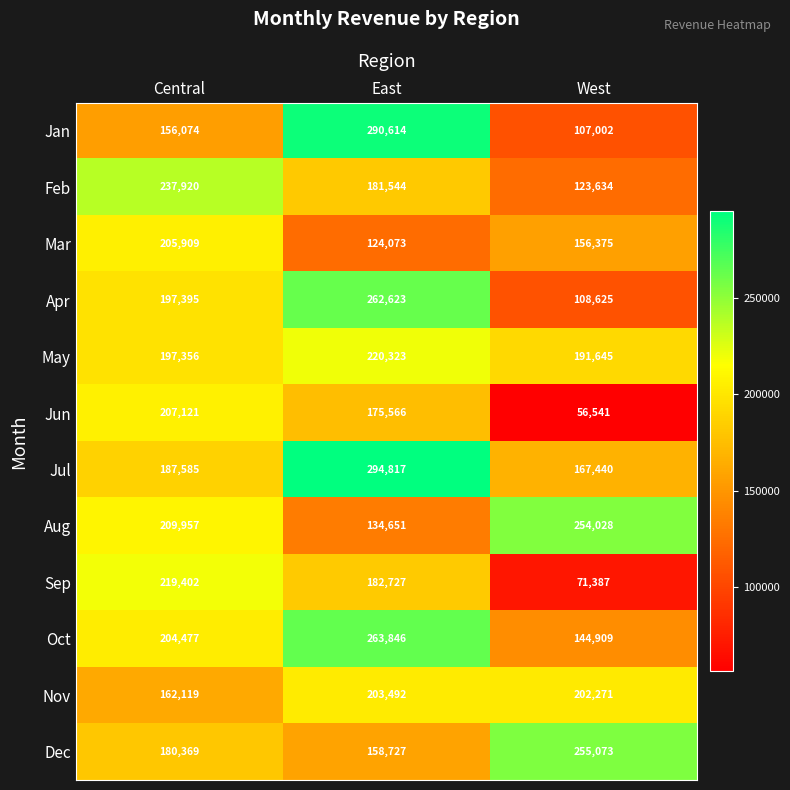

What is the difference between the Oct values at East and West?

118937